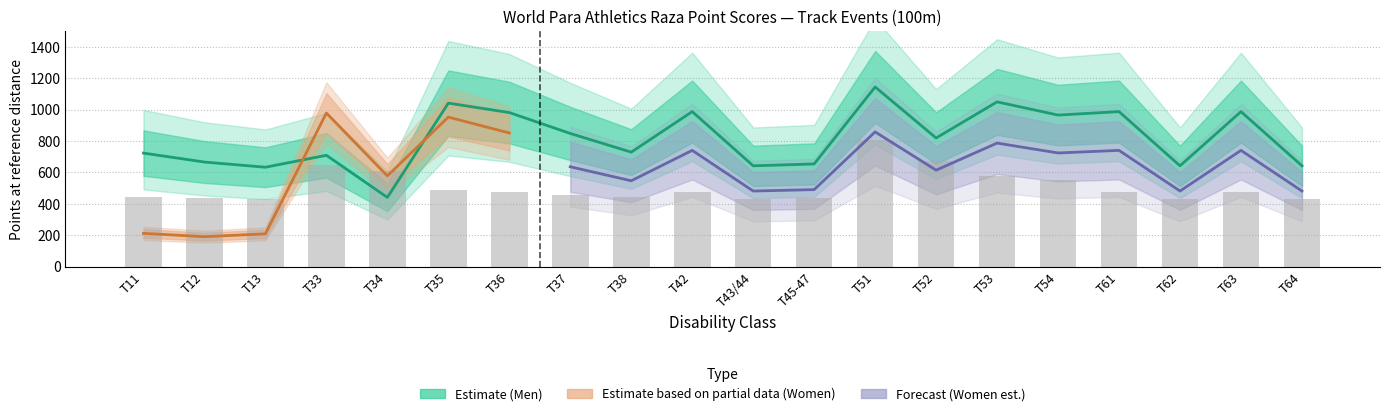

What is the spread (max minus min) of values at T61?

509.8